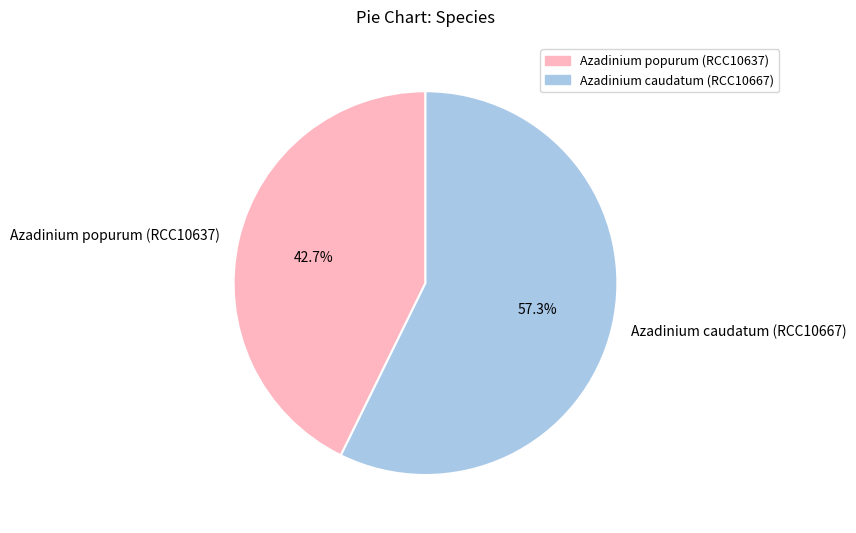

To the nearest percent, what is the difference between the Azadinium caudatum (RCC10667) and Azadinium popurum (RCC10637) slice percentages?

15%